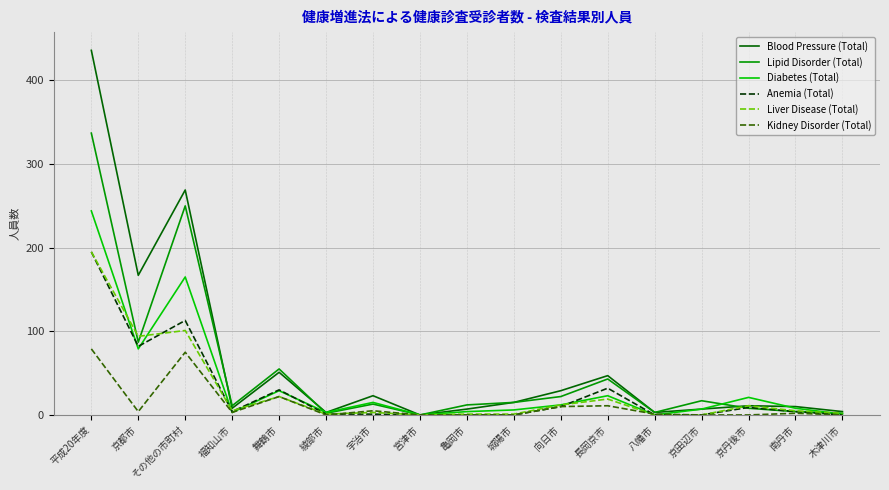

At how many categories does at least one series exceed 144?

3